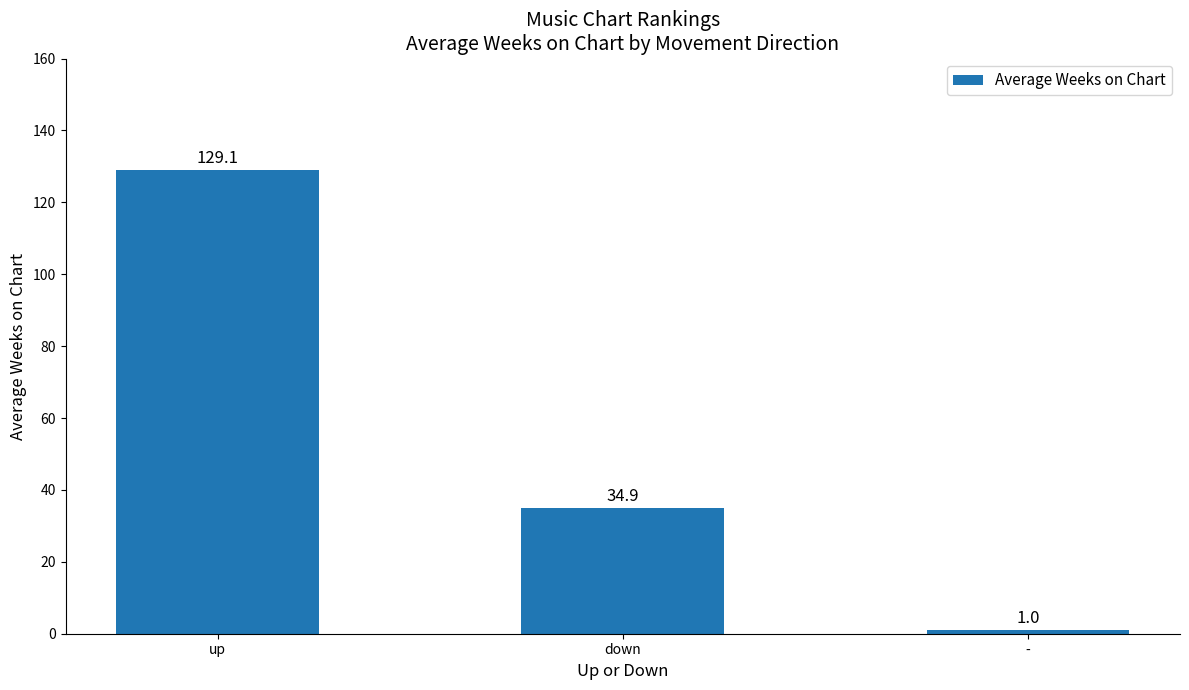

What is the change in value from down to -?

-33.9